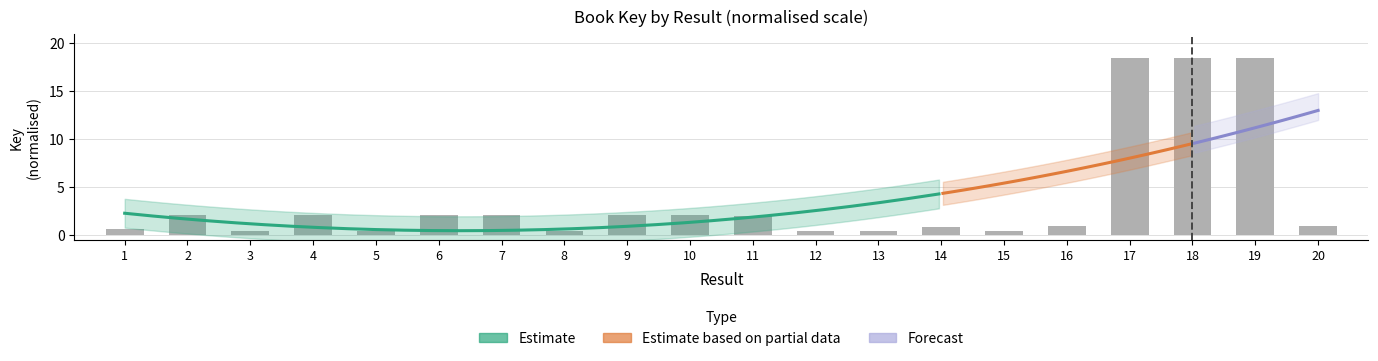

Which category has the lowest value across all series?

12